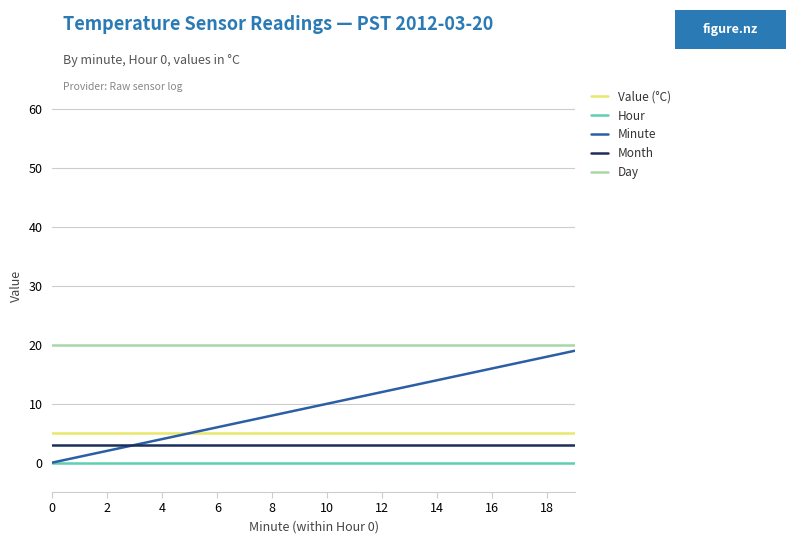

What is the maximum value for Month?

3.0